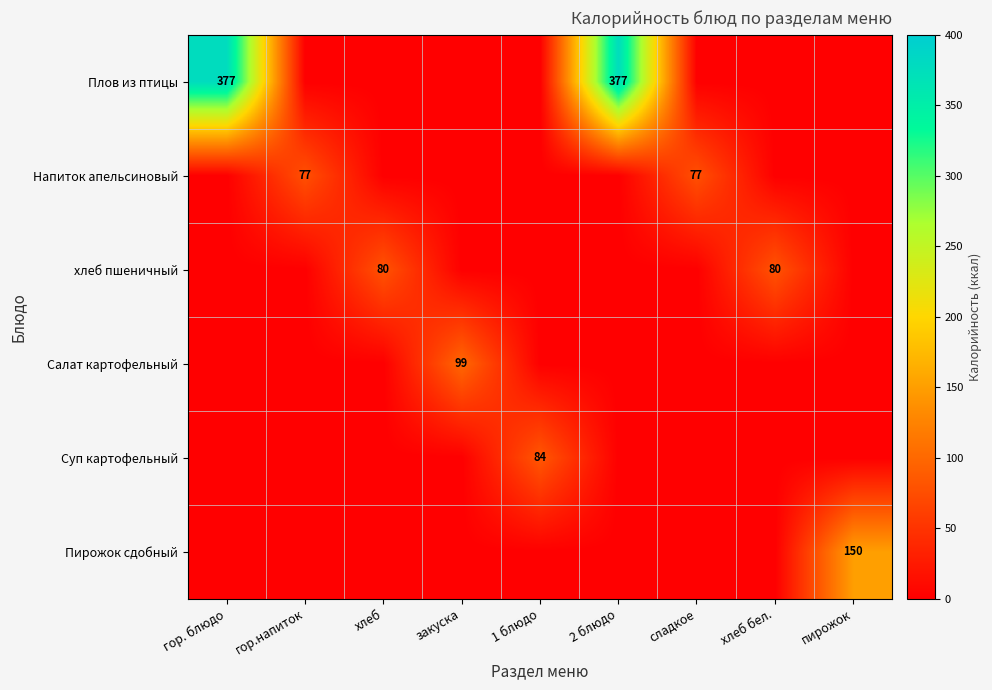

What is the sum of the хлеб пшеничный values at хлеб and хлеб бел.?

160